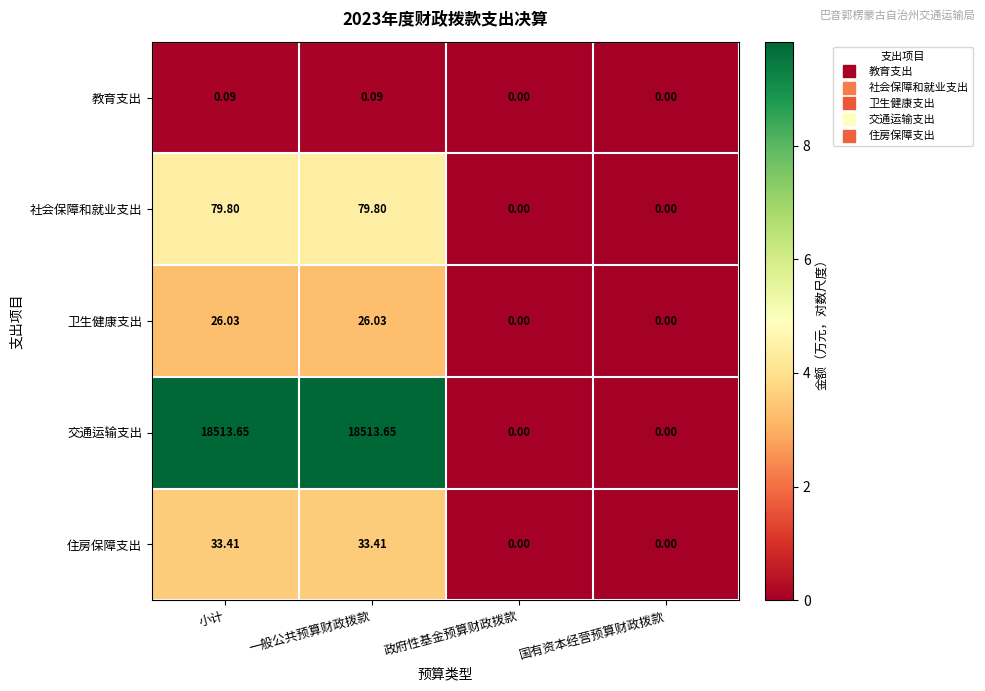

Rank the series at 一般公共预算财政拨款 from highest to lowest value.

交通运输支出, 社会保障和就业支出, 住房保障支出, 卫生健康支出, 教育支出